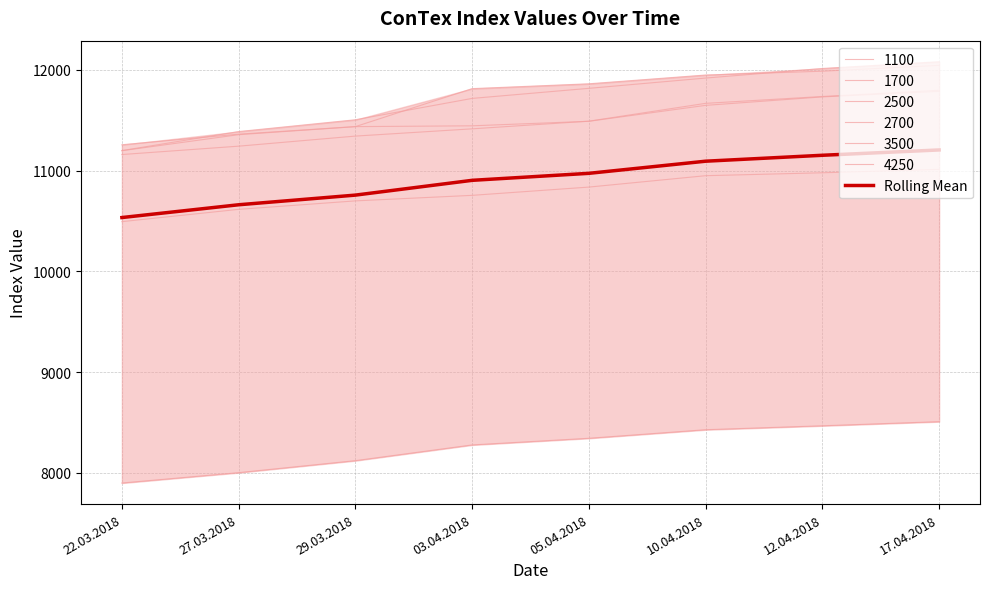

Rank the categories by value from lowest to highest.

22.03.2018, 27.03.2018, 29.03.2018, 03.04.2018, 05.04.2018, 10.04.2018, 12.04.2018, 17.04.2018